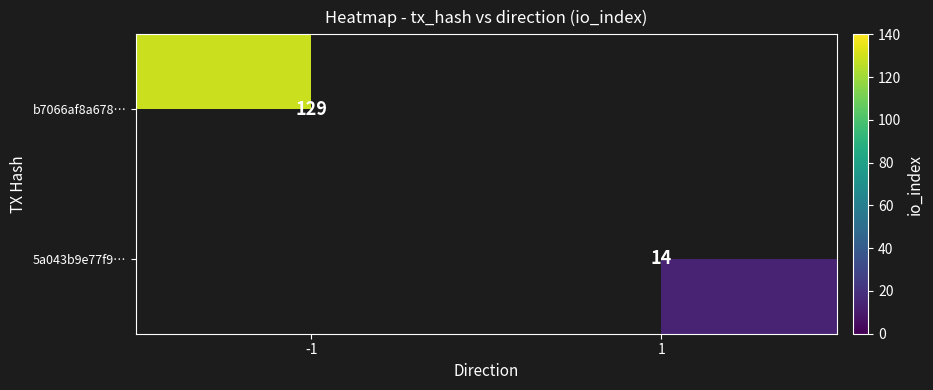

Is the value of 5a043b9e77f9… at 1 greater than the value of b7066af8a678… at -1?

No